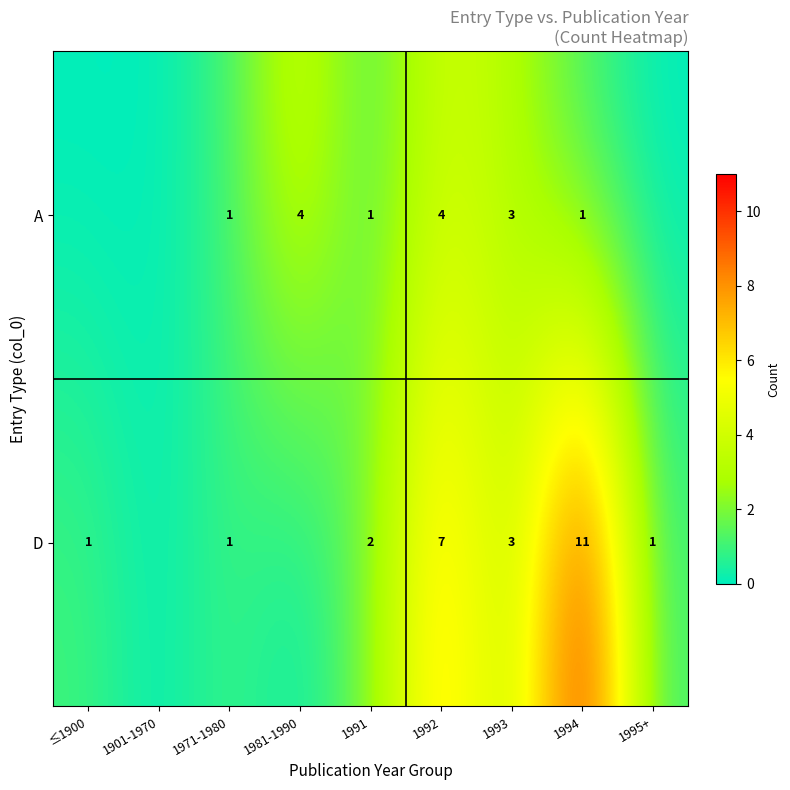

True or false: A has a value of 0.5 at 1991.

False